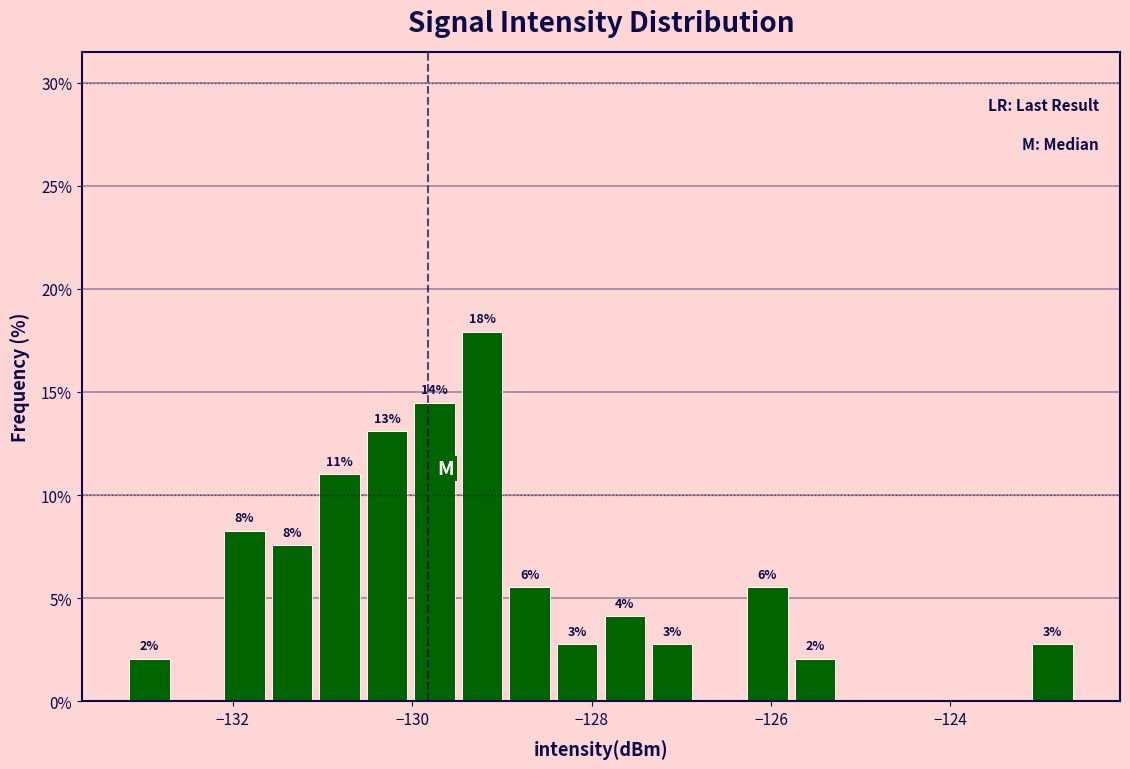

Read against the x-axis, roughly where is the centre of the tallest bar?

-129.2